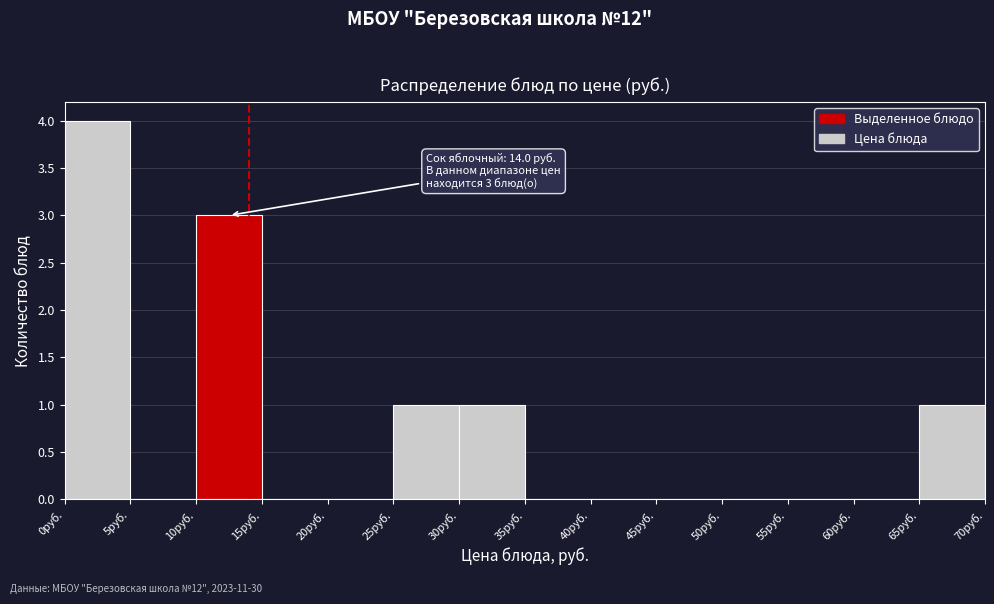

Which range on the x-axis has the tallest bar?

0 to 5